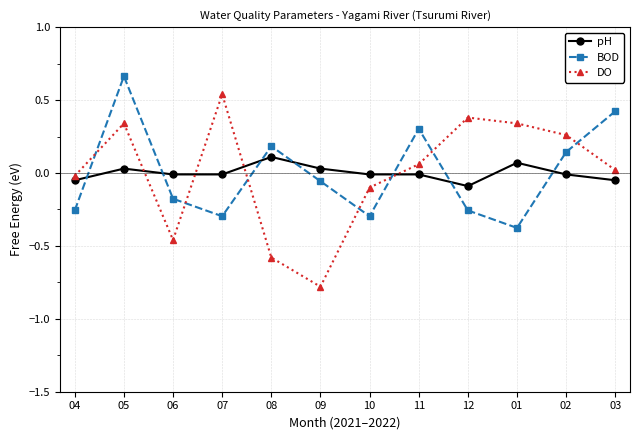

Count the number of categories in the chart.

12